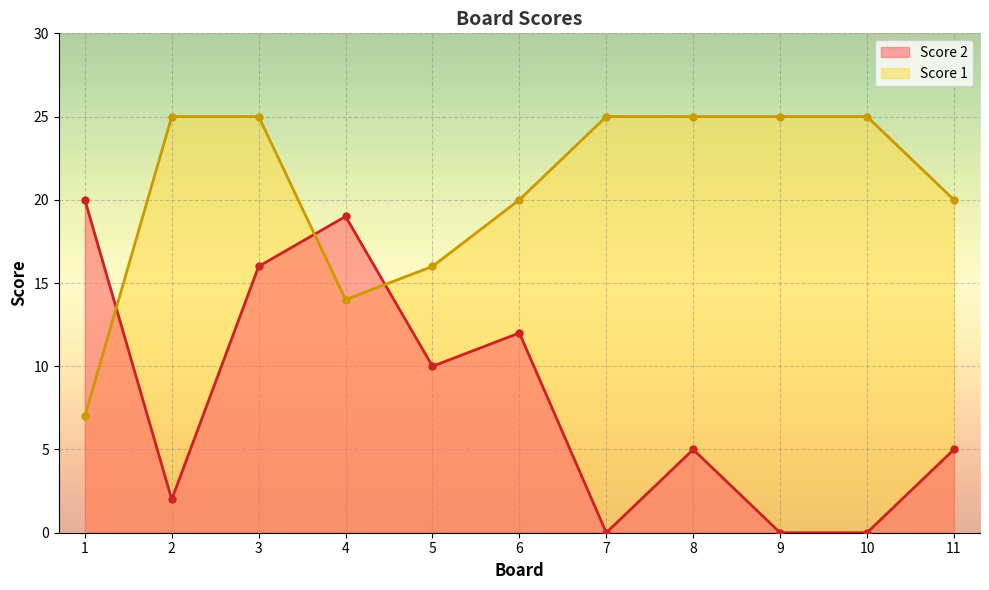

How many lines are shown in the chart?

2